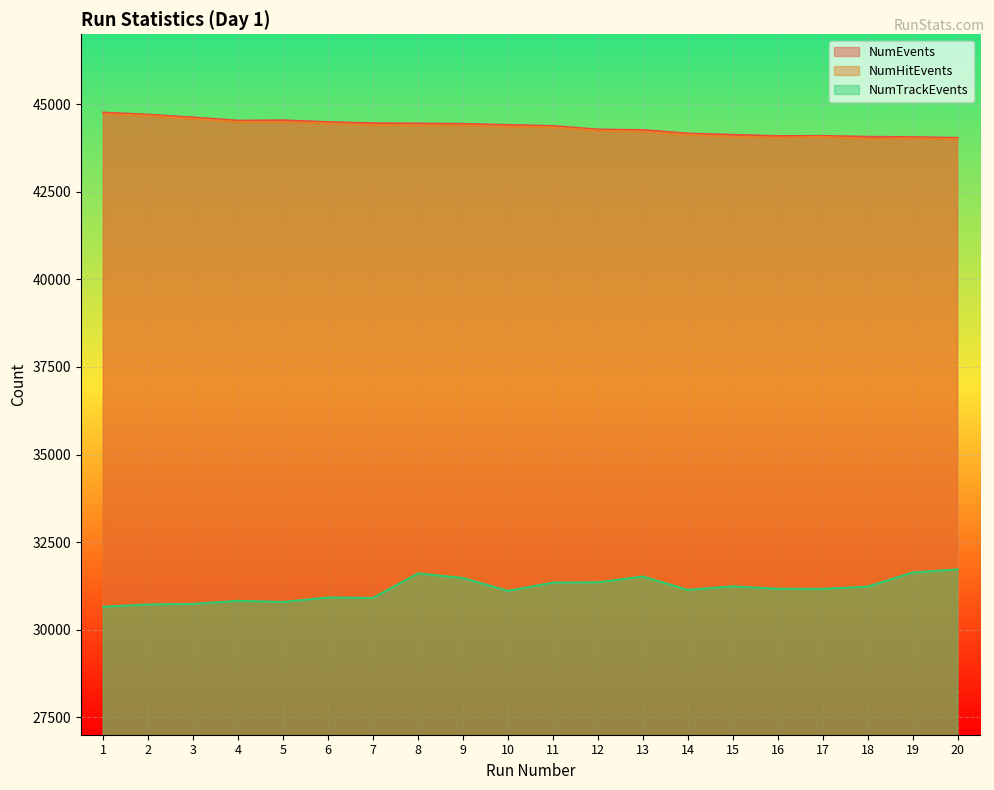

Does the chart display data point markers on the line(s)?

No